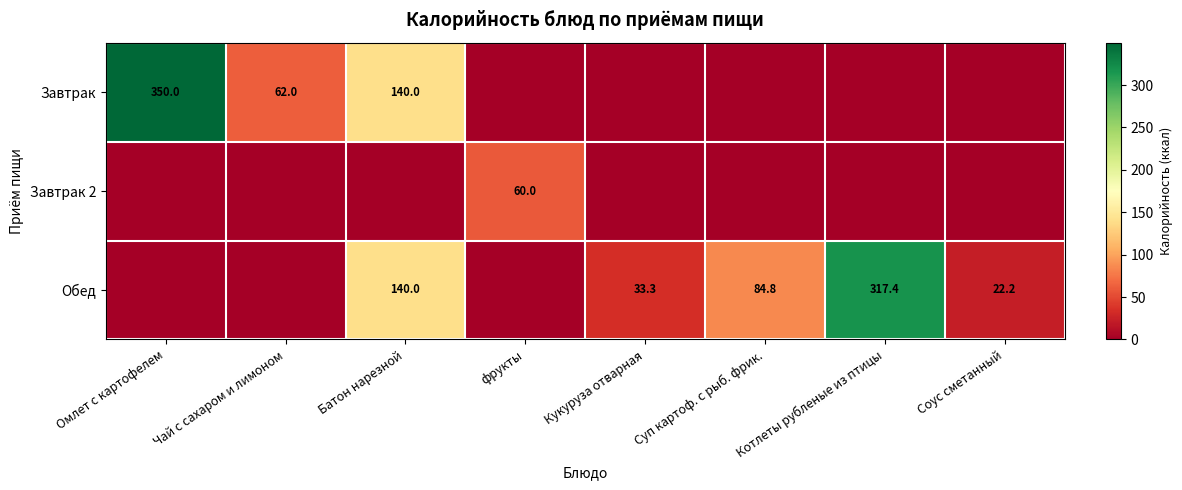

Is it true that Обед equals 22.2 at Соус сметанный?

True